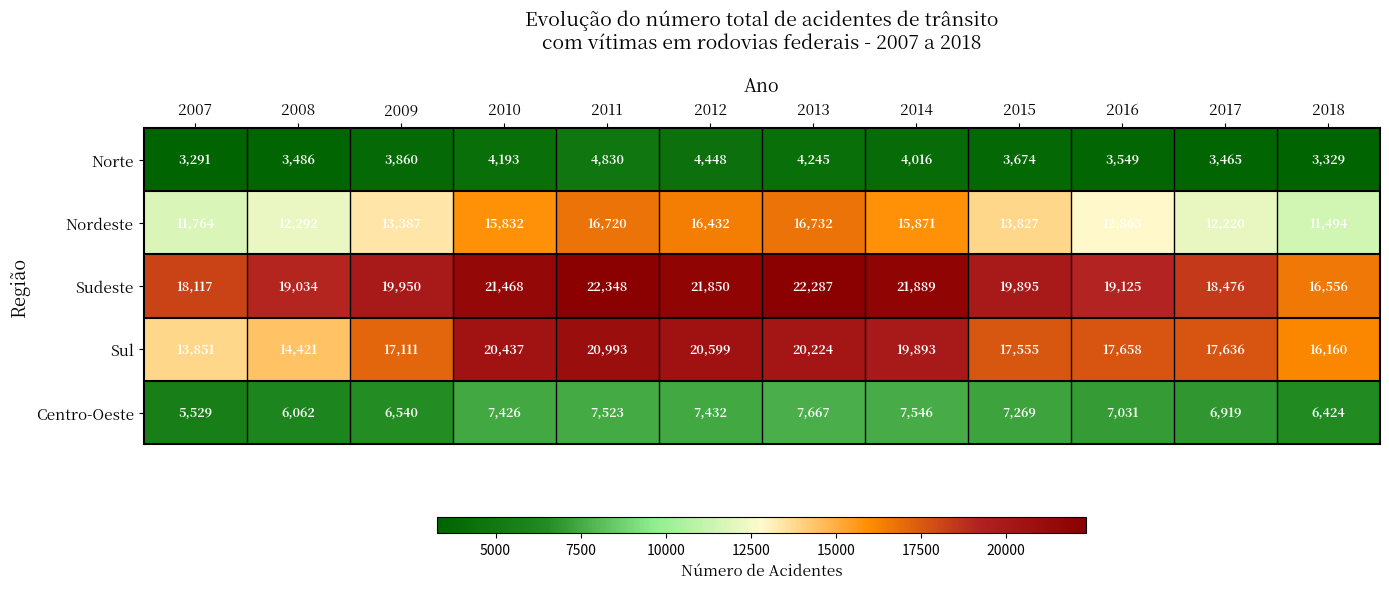

Is it true that Nordeste equals 12863 at 2016?

True